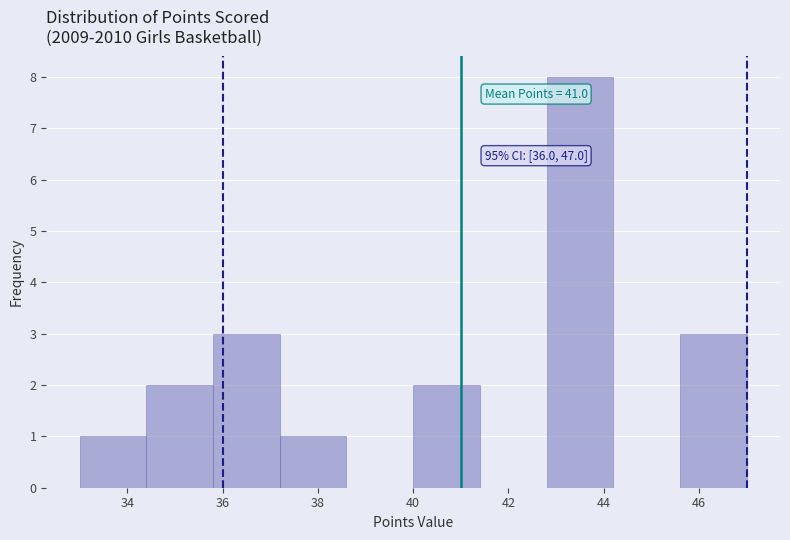

Over which range of the x-axis is the bar tallest?

42.8 to 44.2